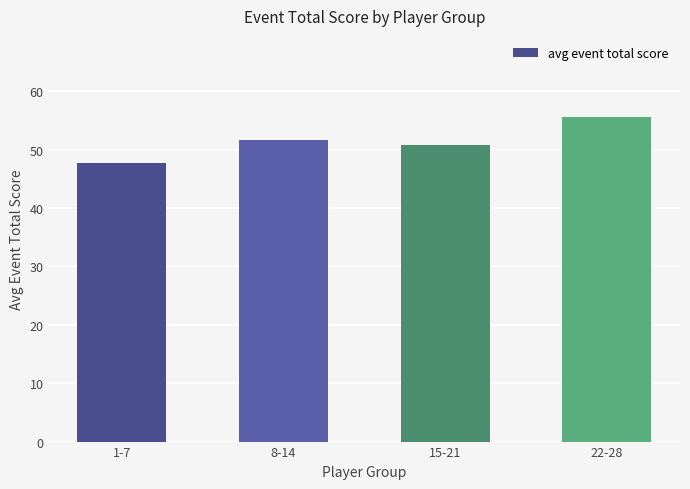

What is the difference between the second highest and second lowest values?

0.9